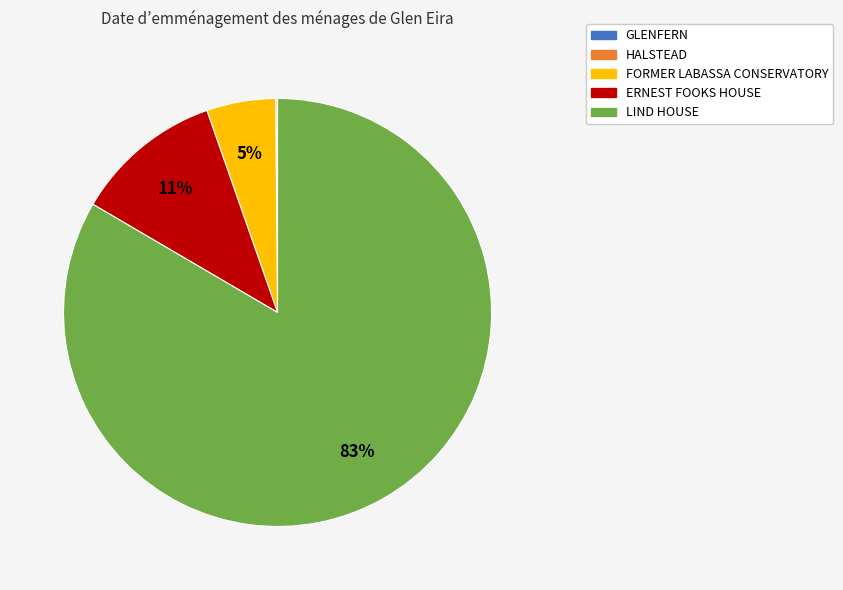

Does ERNEST FOOKS HOUSE account for over 50% of the chart?

No